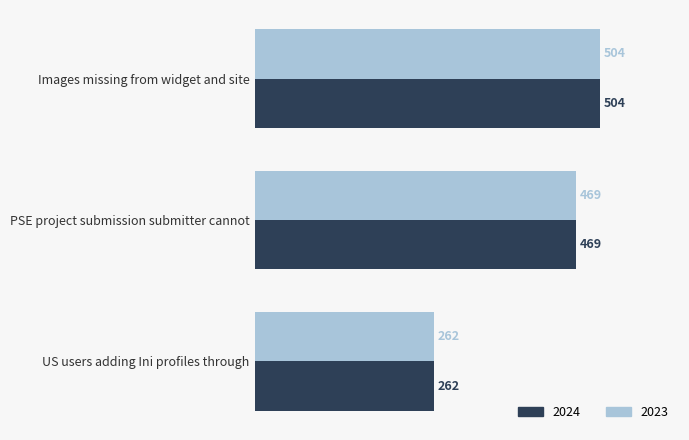

Where is 2024 nearest to the value 383?

PSE project submission submitter cannot